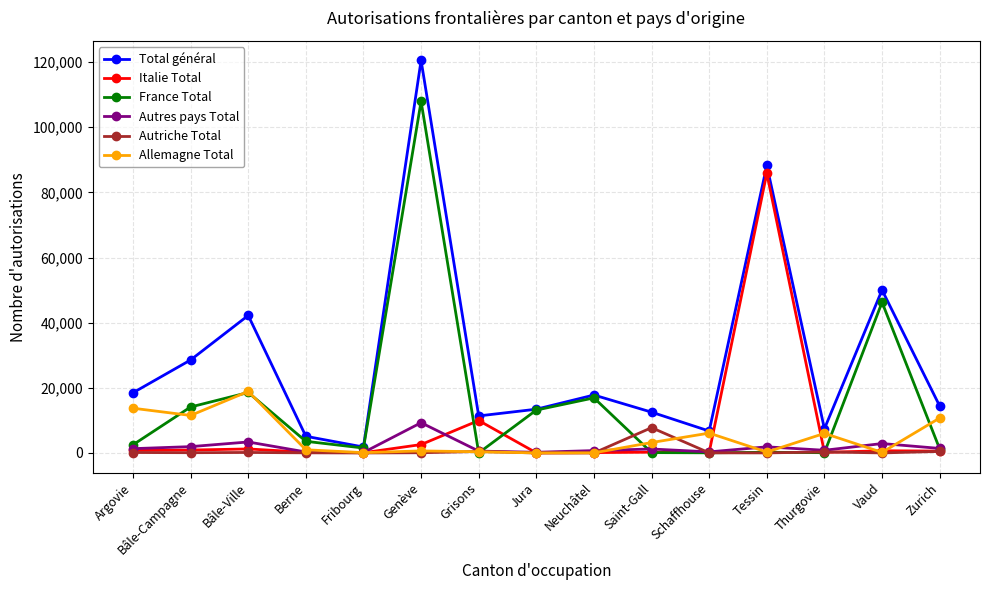

What is the maximum value for Autriche Total?

7762